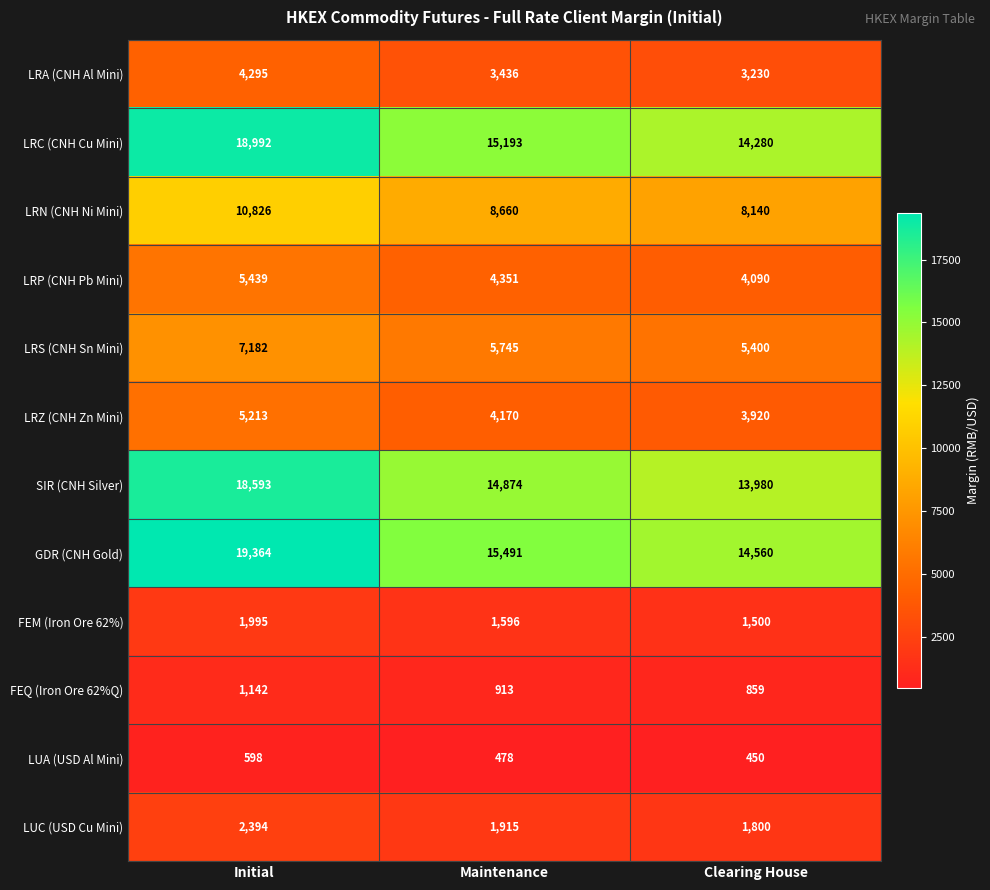

The LUC (USD Cu Mini) series shows 1800 at Clearing House. True or false?

True